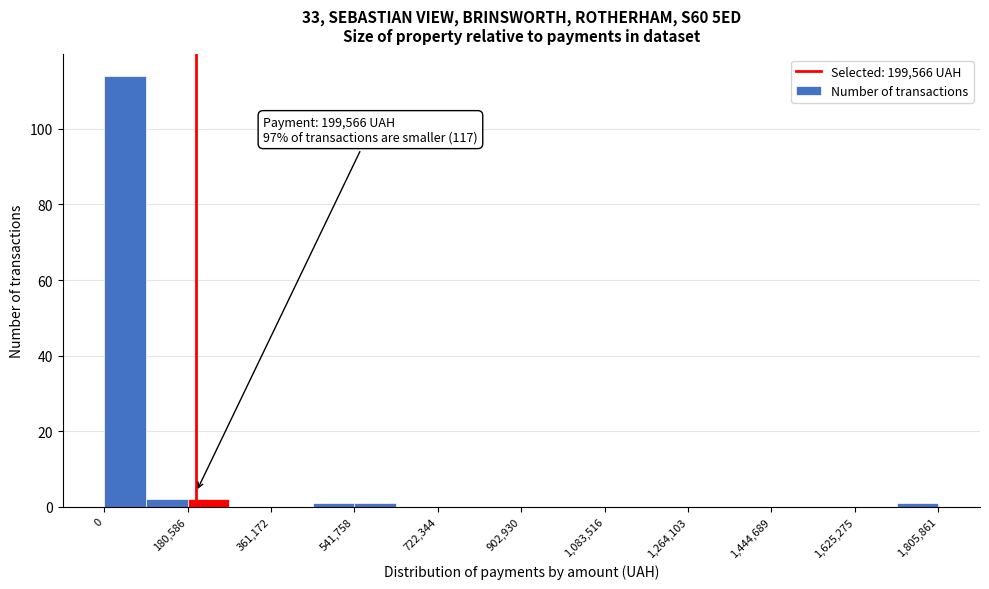

Which range on the x-axis has the tallest bar?

0 to 100000